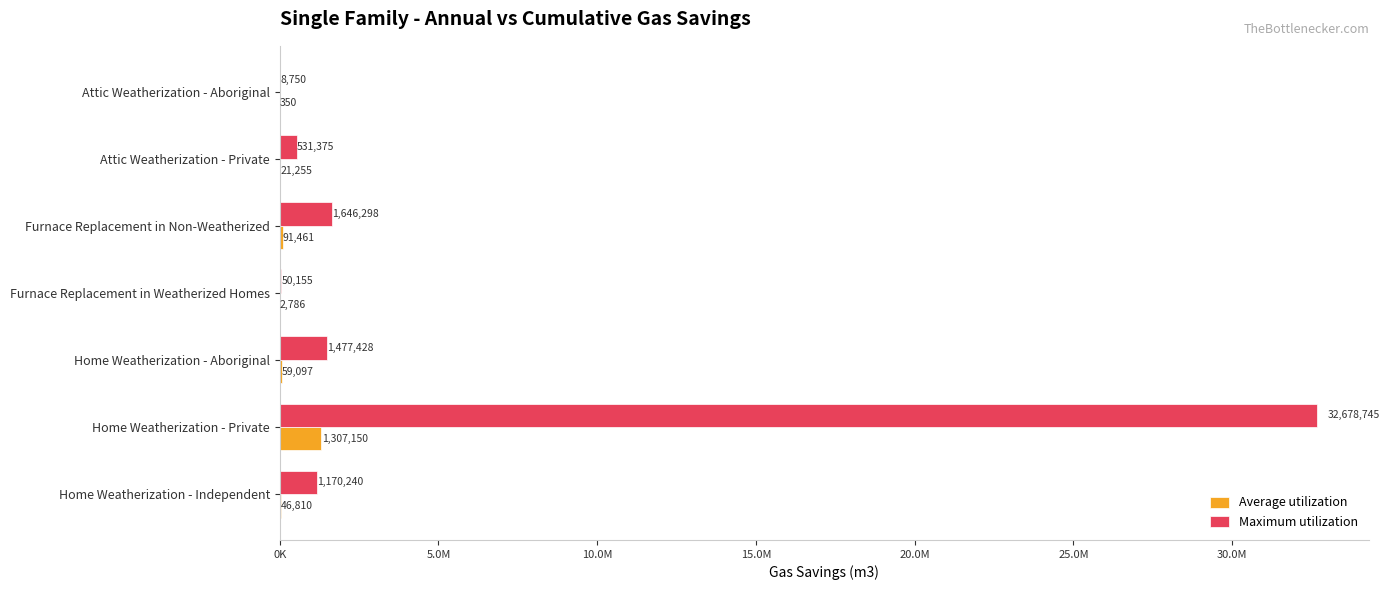

Reading left to right, what are all the values shown in this chart?

Average utilization: 46809.6	1307149.8	59097.1	2786.4	91461.0	21255.0	350.0
Maximum utilization: 1170240.0	32678745.0	1477428.0	50155.2	1646298.0	531375.0	8750.0